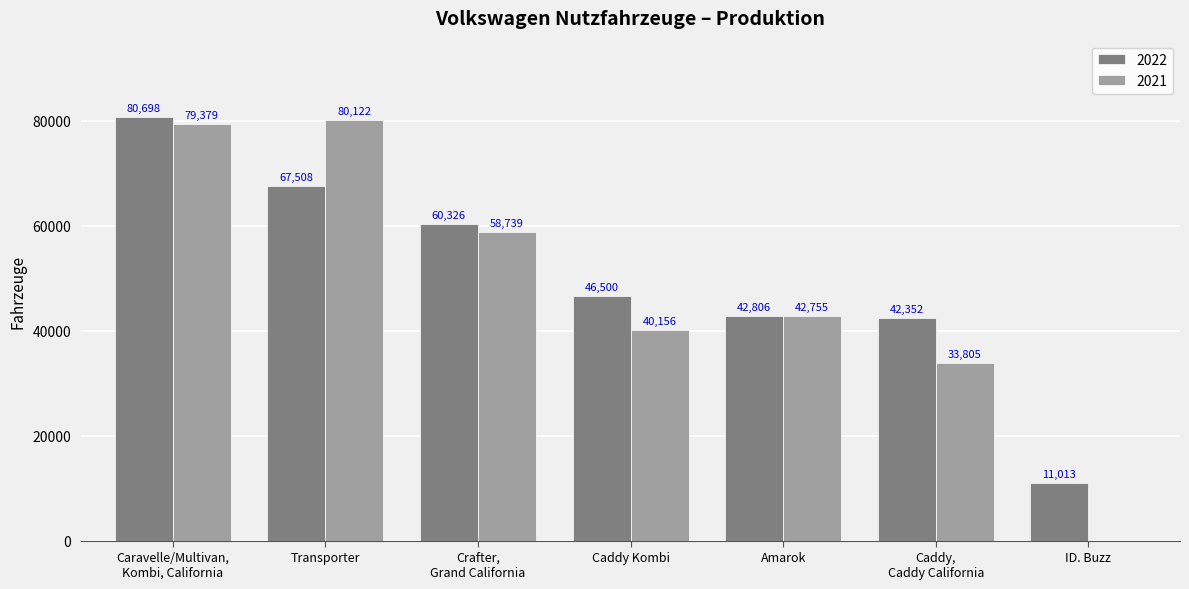

Count the number of categories in the chart.

7